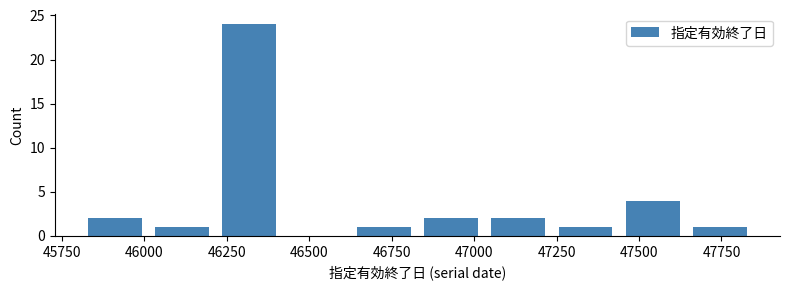

Reading left to right, transcribe this chart: for each bar, give the range it covers on the x-axis and its height. Neither the bar edges nor the heights are printed on the chart, so give them approximately, as read against the axes.

45800 to 46000: 2
46000 to 46200: 1
46200 to 46400: 24
46400 to 46600: 0
46600 to 46850: 1
46850 to 47050: 2
47050 to 47250: 2
47250 to 47450: 1
47450 to 47650: 4
47650 to 47850: 1